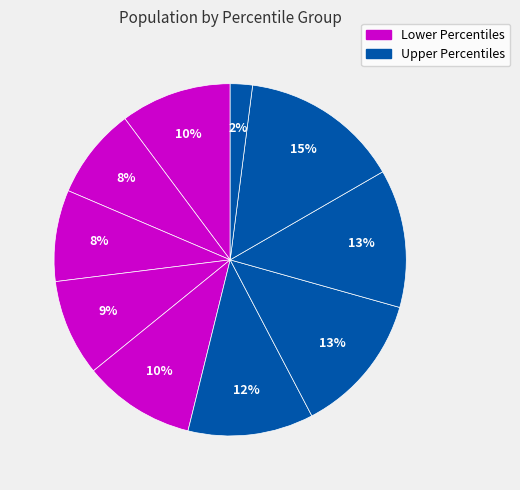

How many segments does this pie chart have?

10